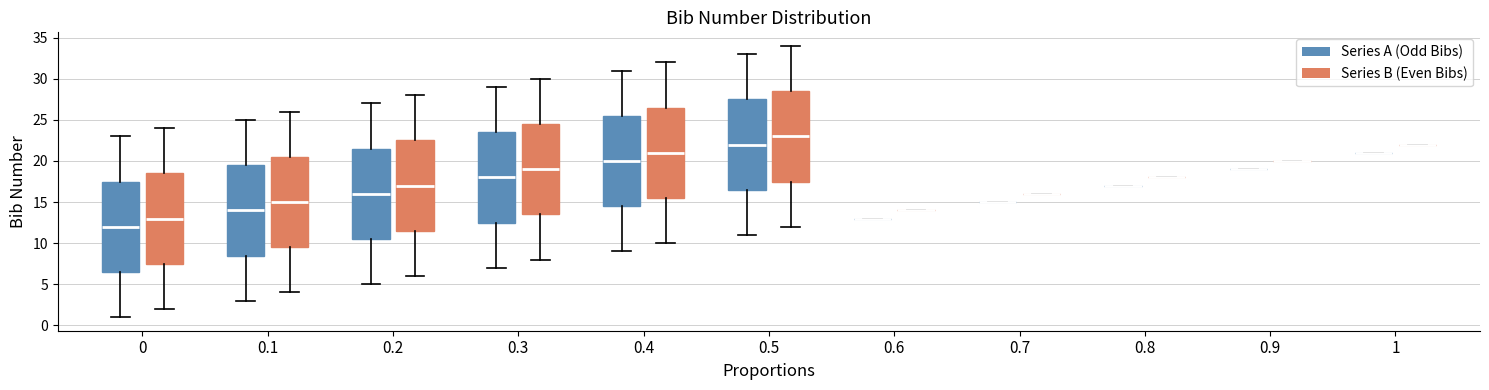

Reading left to right, read every box against the y-axis: the position of its median line, the range the box covers, and the ends of its whiskers. The values are not printed on the chart, so give them approximately, as read against the axis.

0 (Series A (Odd Bibs)): median 12.0, box 6.5 to 17.5, whiskers 1.0 to 23.0
0 (Series B (Even Bibs)): median 13.0, box 7.5 to 18.5, whiskers 2.0 to 24.0
0.1 (Series A (Odd Bibs)): median 14.0, box 8.5 to 19.5, whiskers 3.0 to 25.0
0.1 (Series B (Even Bibs)): median 15.0, box 9.5 to 20.5, whiskers 4.0 to 26.0
0.2 (Series A (Odd Bibs)): median 16.0, box 10.5 to 21.5, whiskers 5.0 to 27.0
0.2 (Series B (Even Bibs)): median 17.0, box 11.5 to 22.5, whiskers 6.0 to 28.0
0.3 (Series A (Odd Bibs)): median 18.0, box 12.5 to 23.5, whiskers 7.0 to 29.0
0.3 (Series B (Even Bibs)): median 19.0, box 13.5 to 24.5, whiskers 8.0 to 30.0
0.4 (Series A (Odd Bibs)): median 20.0, box 14.5 to 25.5, whiskers 9.0 to 31.0
0.4 (Series B (Even Bibs)): median 21.0, box 15.5 to 26.5, whiskers 10.0 to 32.0
0.5 (Series A (Odd Bibs)): median 22.0, box 16.5 to 27.5, whiskers 11.0 to 33.0
0.5 (Series B (Even Bibs)): median 23.0, box 17.5 to 28.5, whiskers 12.0 to 34.0
0.6 (Series A (Odd Bibs)): box collapsed to a line at 13.0, whiskers 13.0 to 13.0
0.6 (Series B (Even Bibs)): box collapsed to a line at 14.0, whiskers 14.0 to 14.0
0.7 (Series A (Odd Bibs)): box collapsed to a line at 15.0, whiskers 15.0 to 15.0
0.7 (Series B (Even Bibs)): box collapsed to a line at 16.0, whiskers 16.0 to 16.0
0.8 (Series A (Odd Bibs)): box collapsed to a line at 17.0, whiskers 17.0 to 17.0
0.8 (Series B (Even Bibs)): box collapsed to a line at 18.0, whiskers 18.0 to 18.0
0.9 (Series A (Odd Bibs)): box collapsed to a line at 19.0, whiskers 19.0 to 19.0
0.9 (Series B (Even Bibs)): box collapsed to a line at 20.0, whiskers 20.0 to 20.0
1 (Series A (Odd Bibs)): box collapsed to a line at 21.0, whiskers 21.0 to 21.0
1 (Series B (Even Bibs)): box collapsed to a line at 22.0, whiskers 22.0 to 22.0